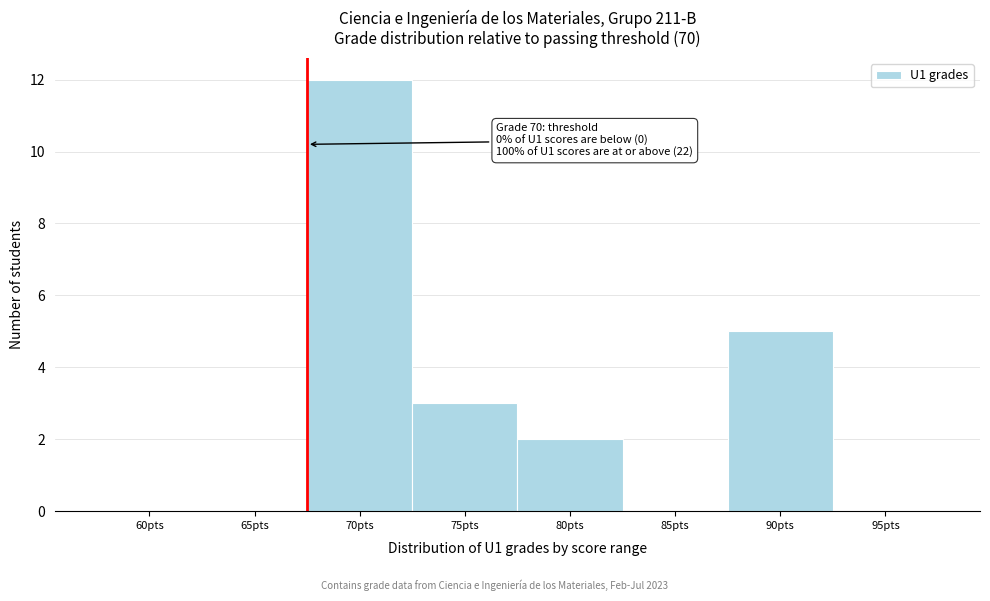

Reading left to right, what are all the values shown in this chart?

60pts=0	65pts=0	70pts=12	75pts=3	80pts=2	85pts=0	90pts=5	95pts=0